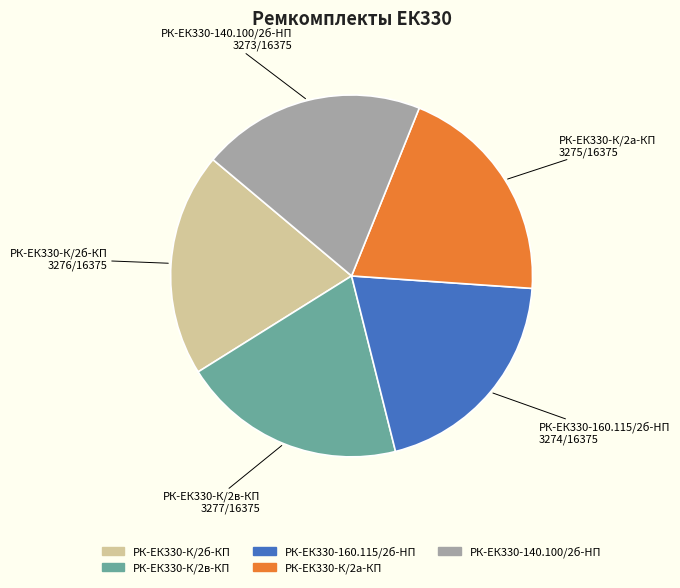

Is it true that РК-ЕК330-К/2в-КП is 25% of the pie?

False